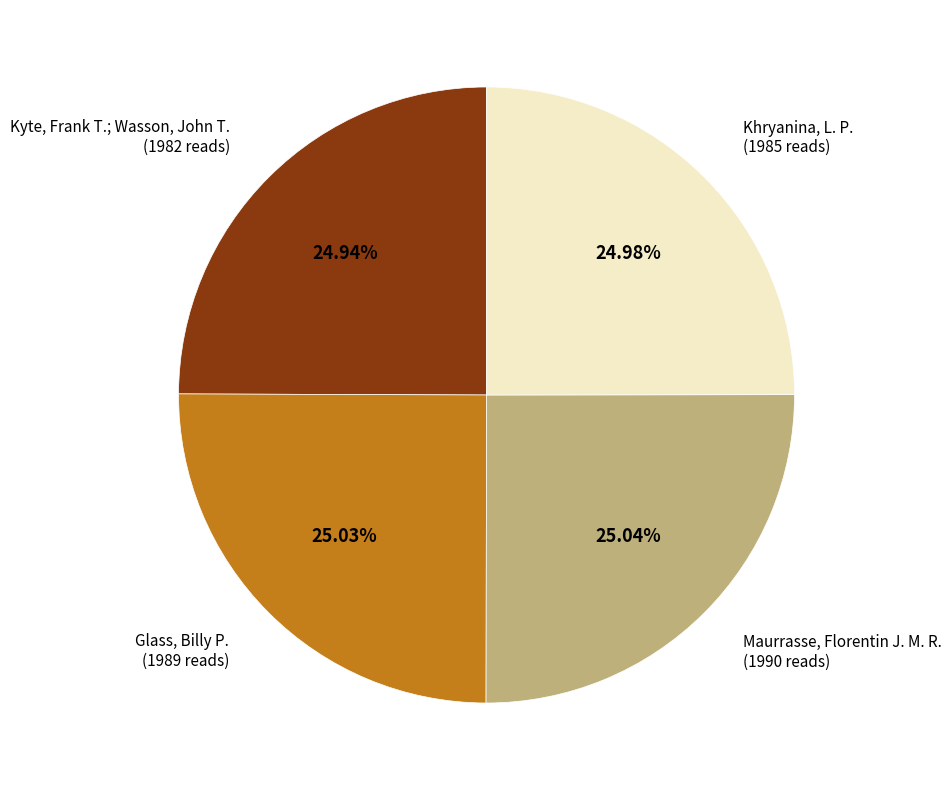

How many segments does this pie chart have?

4